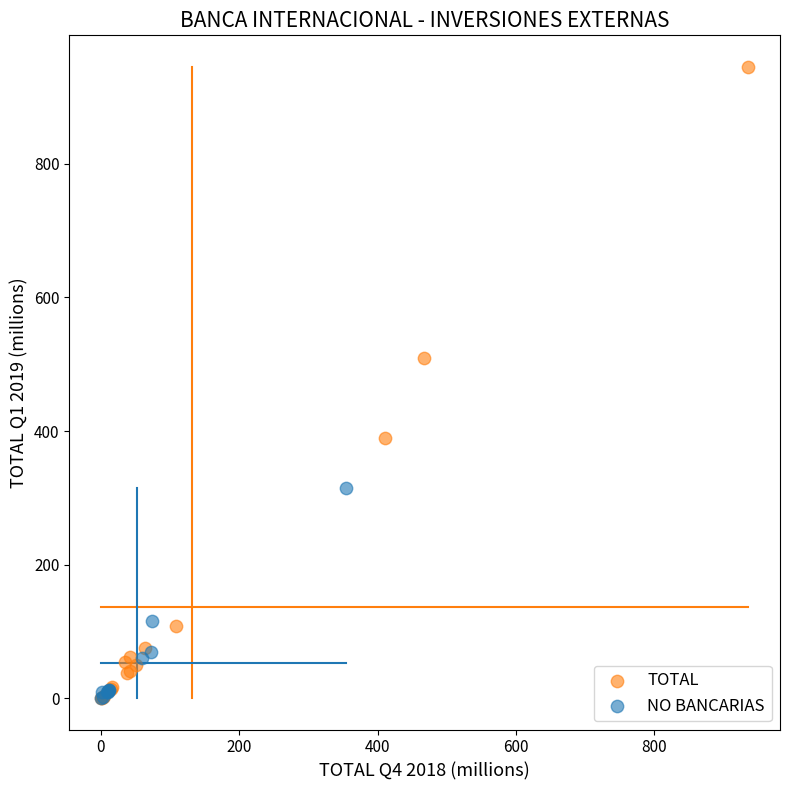

Which series has the largest Y range (max minus min)?

TOTAL